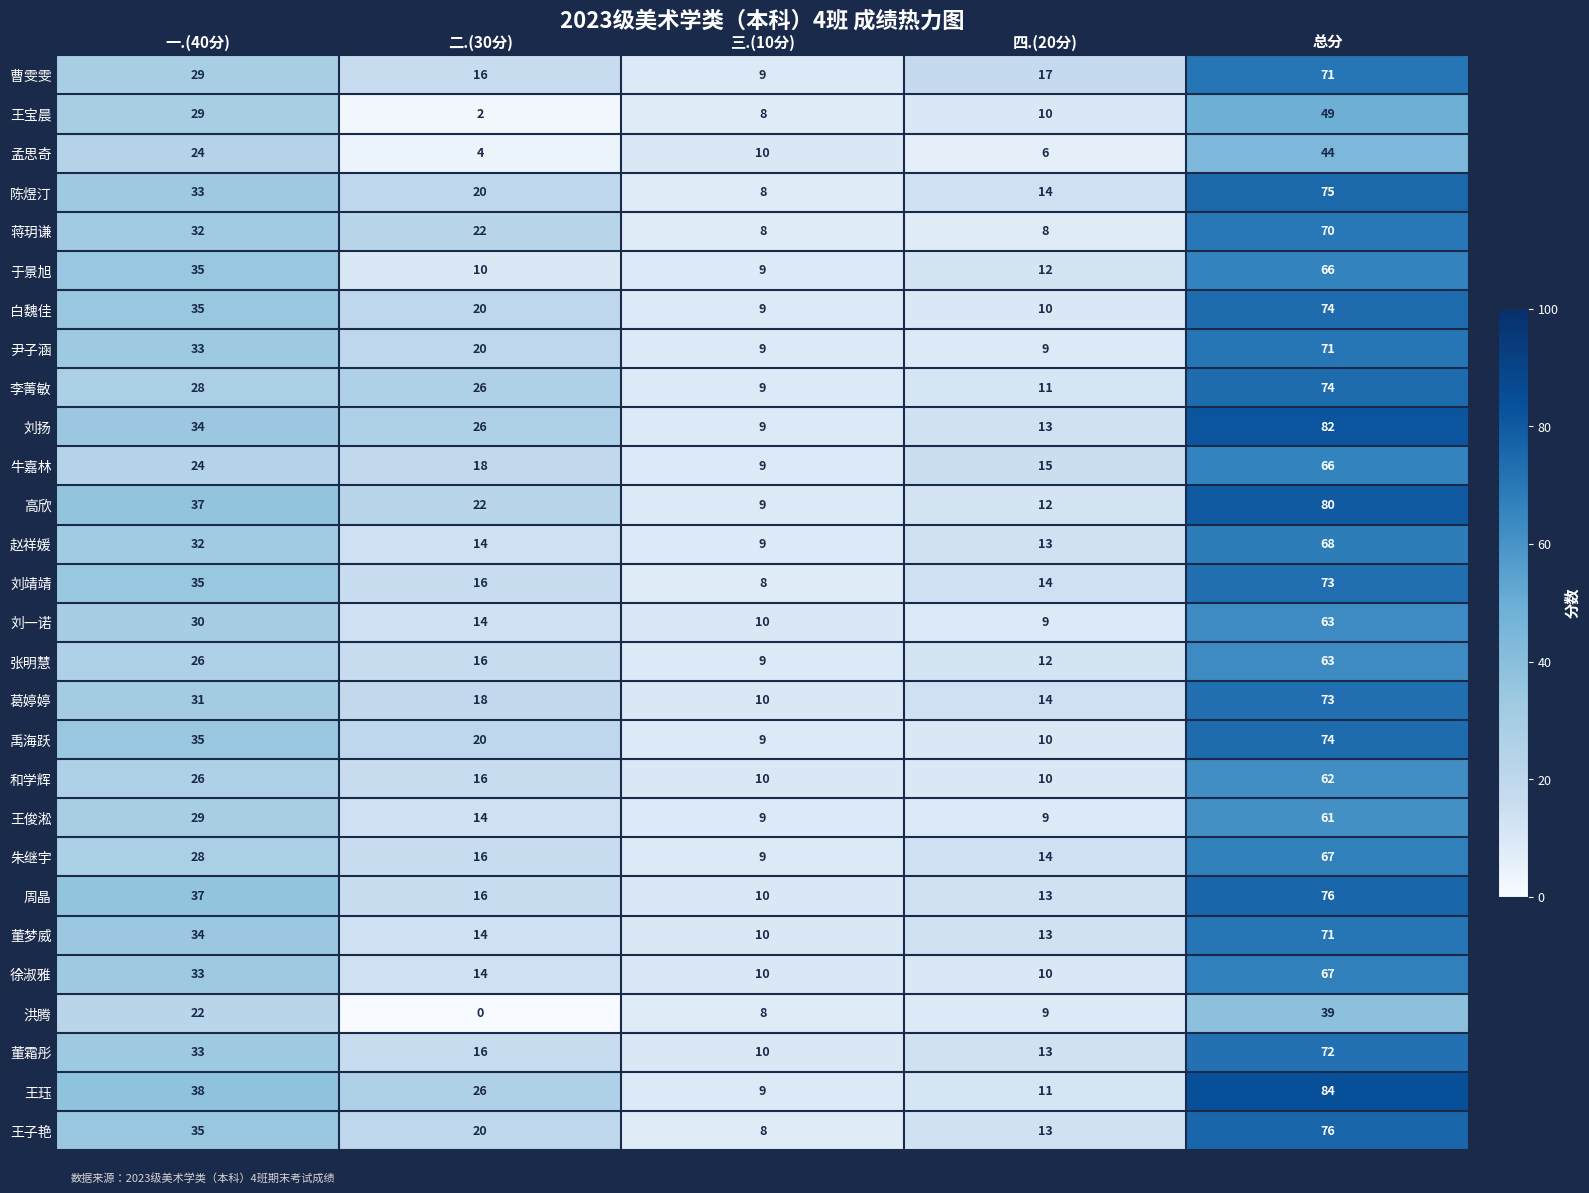

Which category has the highest value across all series?

总分